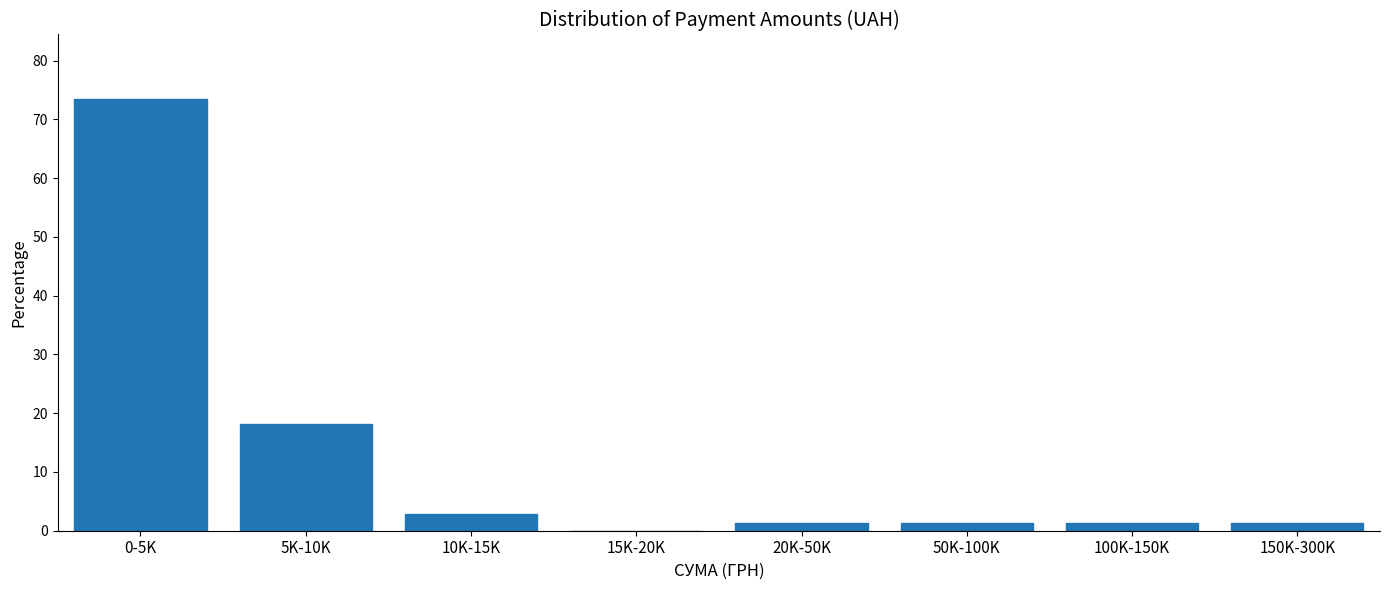

Reading left to right, what are all the values shown in this chart?

0-5K=73.4	5K-10K=18.2	10K-15K=2.8	15K-20K=0.0	20K-50K=1.4	50K-100K=1.4	100K-150K=1.4	150K-300K=1.4